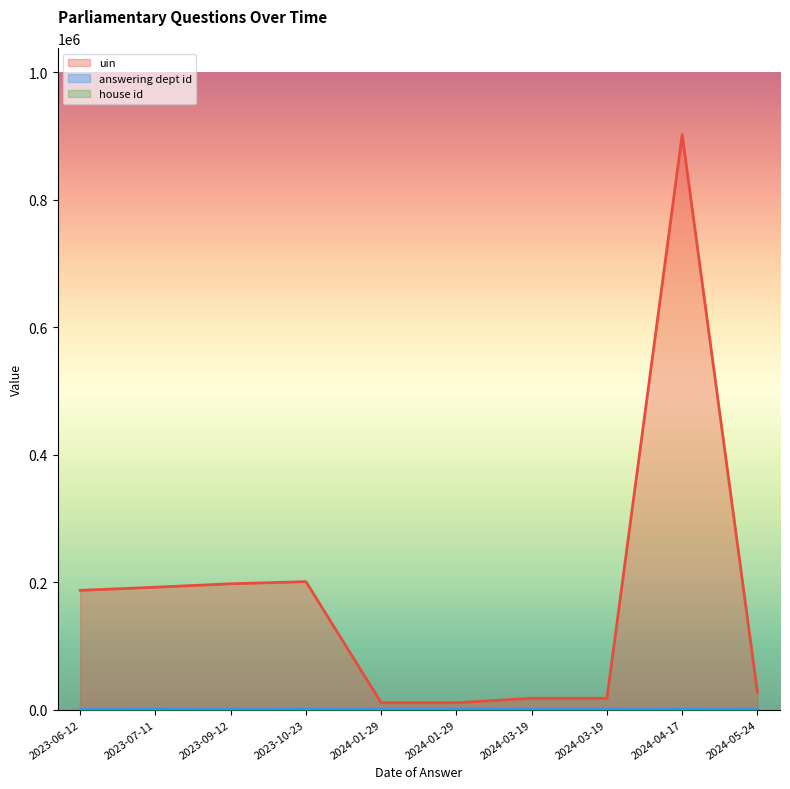

The answering dept id series shows 60 at 2023-09-12. True or false?

True